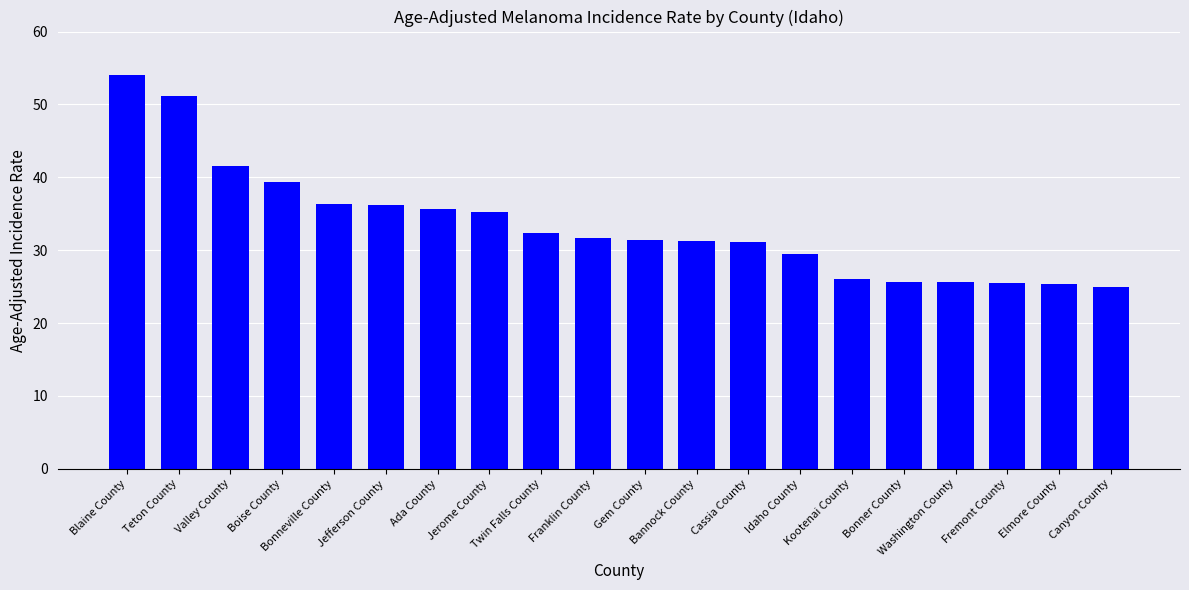

The chart shows a value of 15.0 at Canyon County. True or false?

False